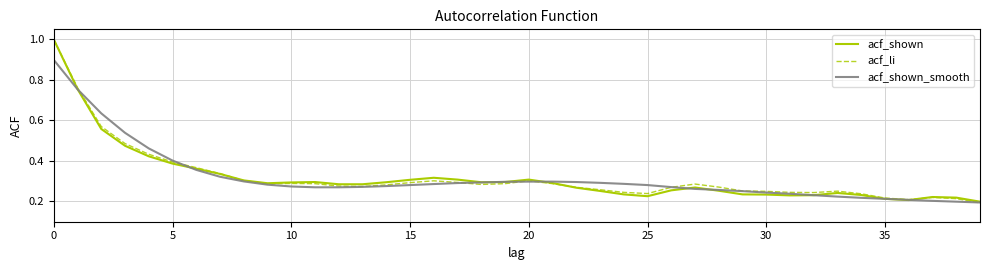

Count the number of categories in the chart.

40